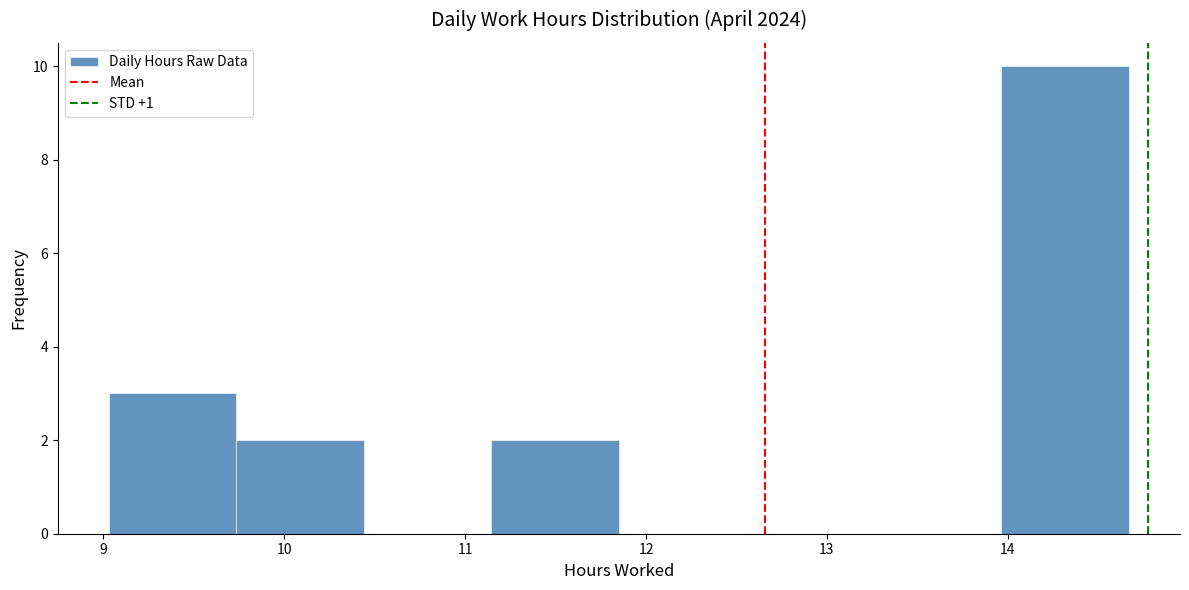

Reading left to right, transcribe this chart: for each bar, give the range it covers on the x-axis and its height. Neither the bar edges nor the heights are printed on the chart, so give them approximately, as read against the axes.

9.0 to 9.7: 3
9.7 to 10.4: 2
10.4 to 11.1: 0
11.1 to 11.9: 2
11.9 to 12.6: 0
12.6 to 13.3: 0
13.3 to 14.0: 0
14.0 to 14.7: 10